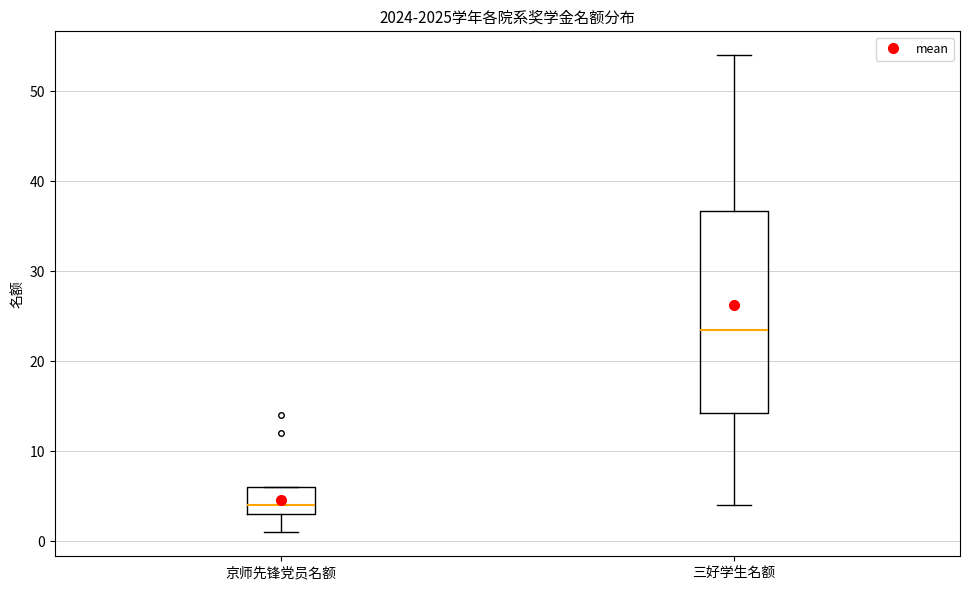

Reading left to right, read every box against the y-axis: the position of its median line, the range the box covers, and the ends of its whiskers. The values are not printed on the chart, so give them approximately, as read against the axis.

京师先锋党员名额: median 4, box 3 to 6, whiskers 1 to 6
三好学生名额: median 24, box 14 to 37, whiskers 4 to 54